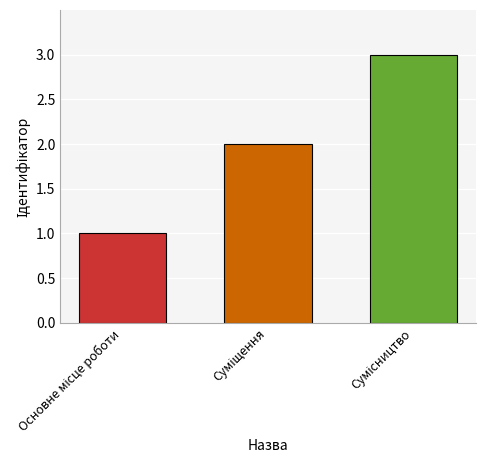

What is the maximum value shown in the chart?

3